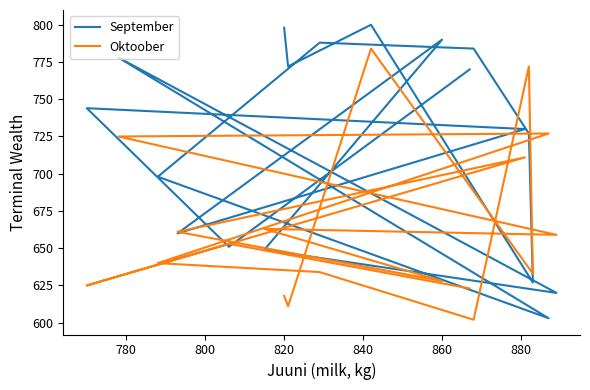

Reading right to left, transcribe all the data shown in this chart.

September: 770	651	744	730	660	790	649	620	778	603	698	788	784	727	627	800	772	798
Oktoober: 623	653	625	711	661	628	663	659	725	727	640	634	602	772	633	784	611	618